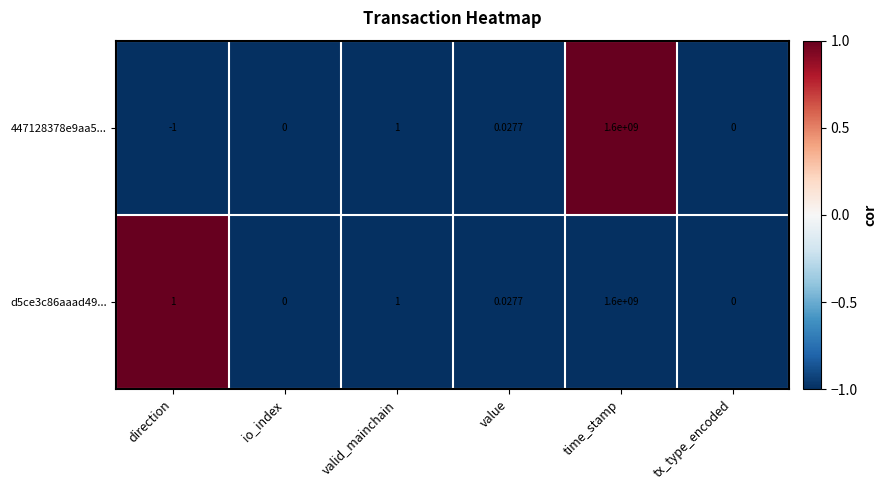

Is the value of 447128378e9aa5... at time_stamp greater than the value of d5ce3c86aaad49... at value?

Yes